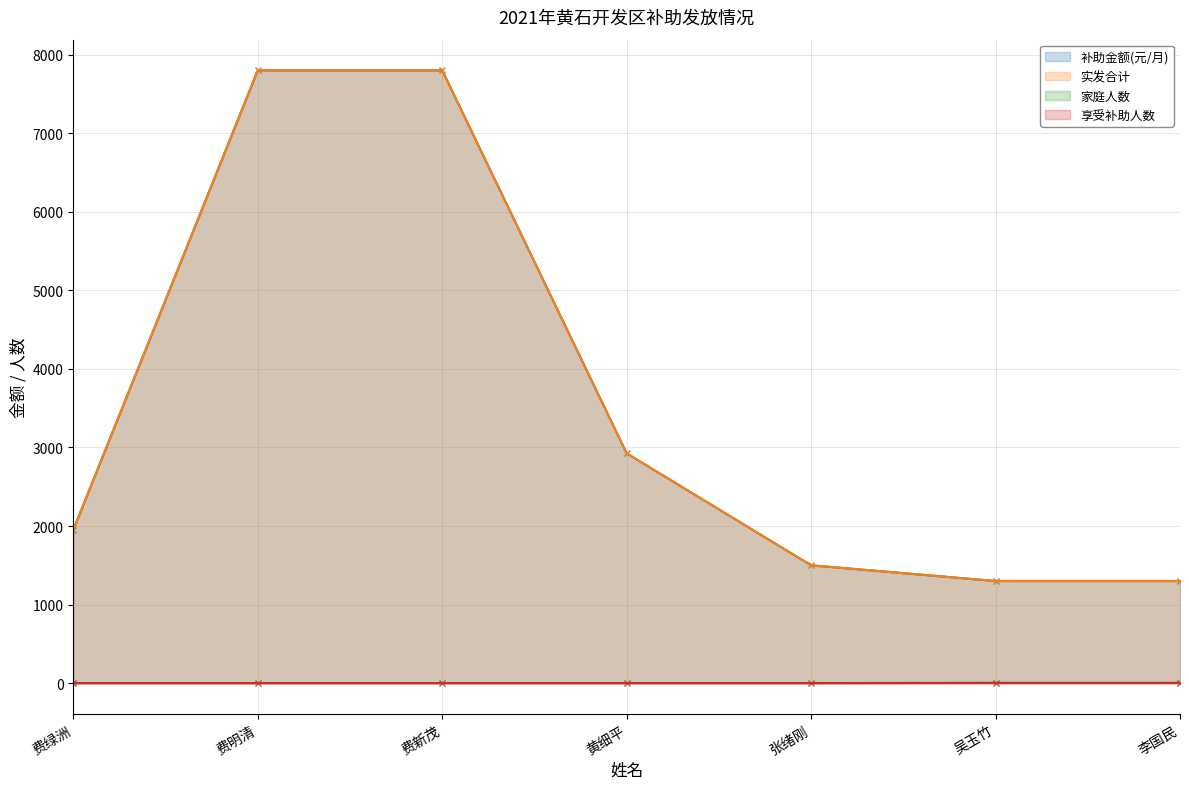

At which label does 补助金额(元/月) first exceed 1950?

费明清